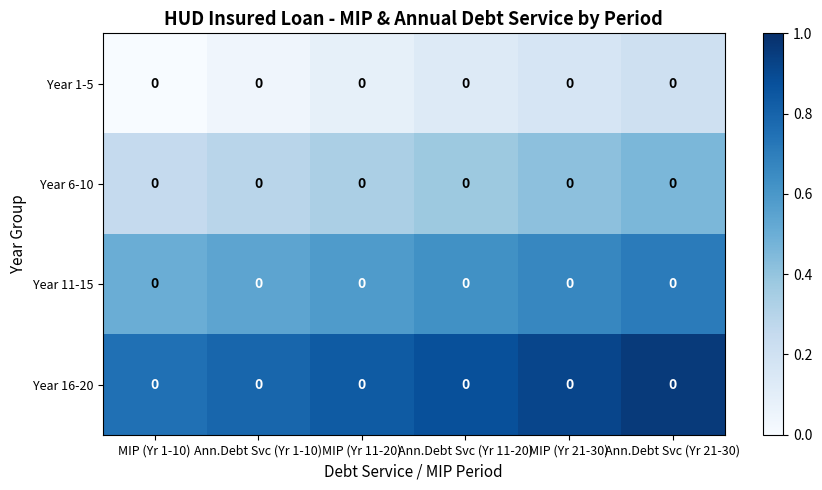

True or false: Year 11-15 has a value of 0.5 at MIP (Yr 1-10).

True